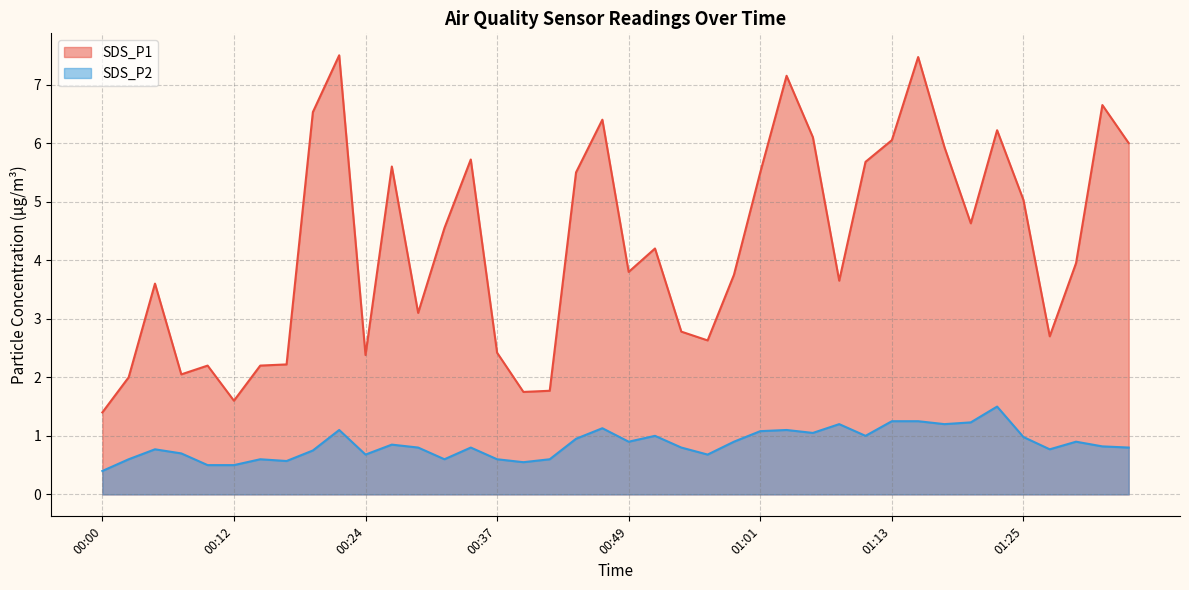

Where is the first local maximum for SDS_P1?

00:05